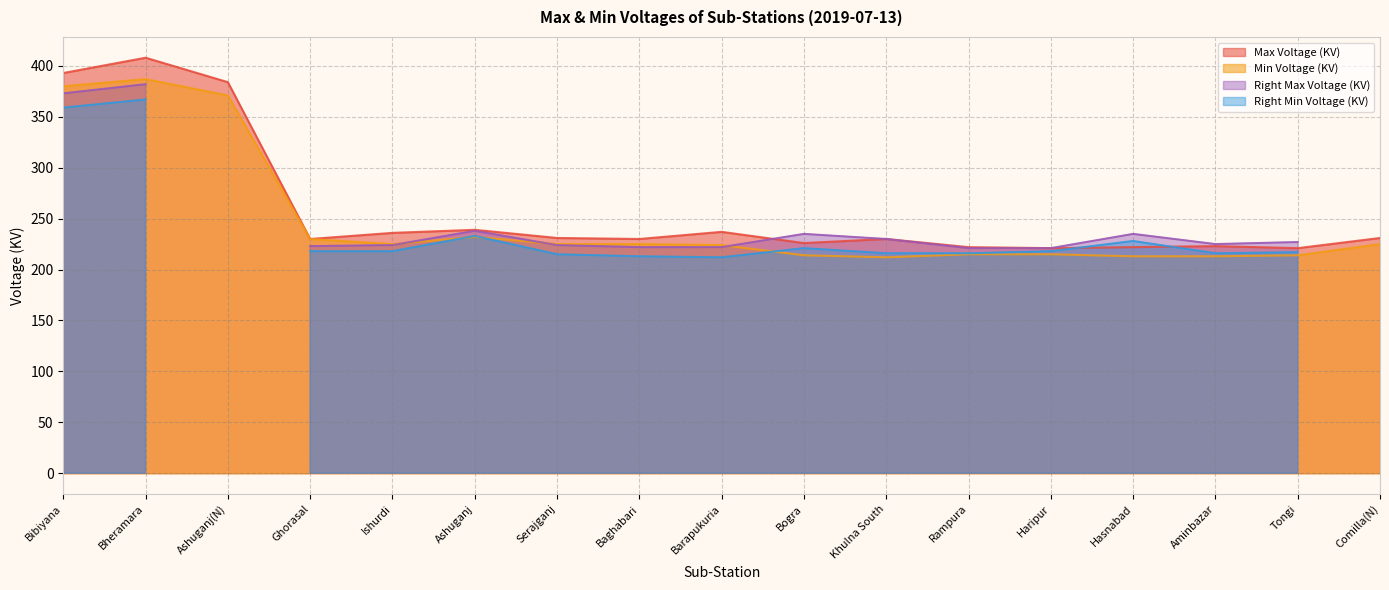

What is the maximum value for Min Voltage (KV)?

387